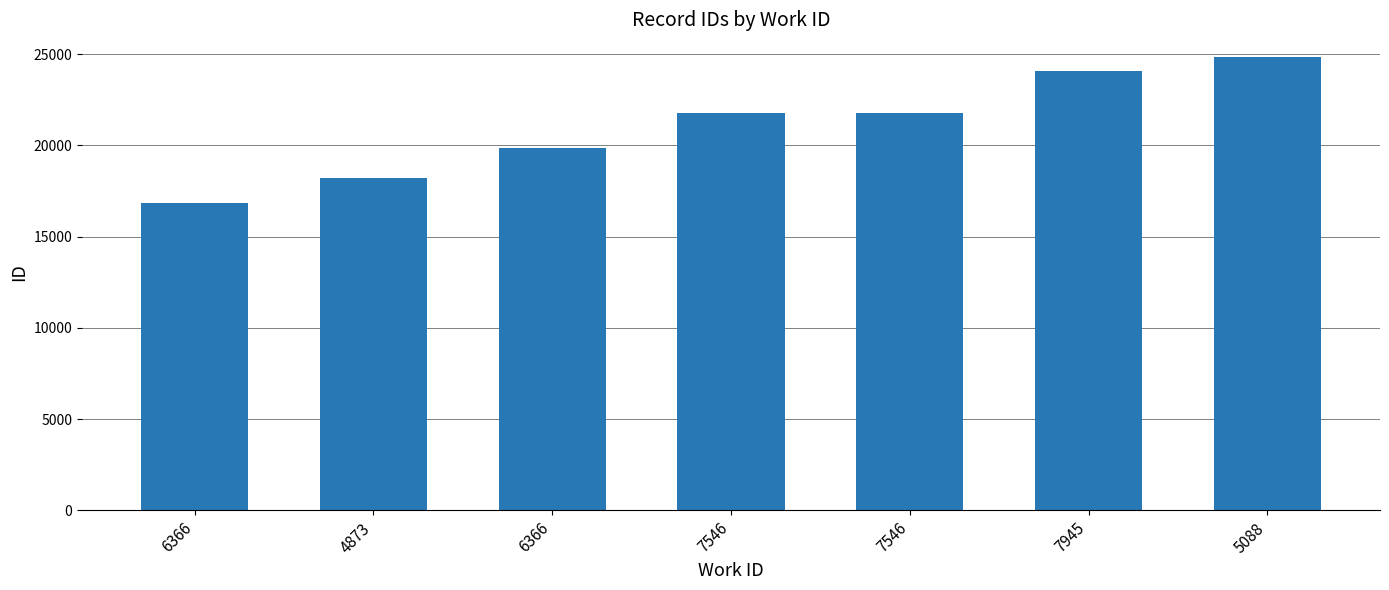

How many categories are shown in the chart?

7